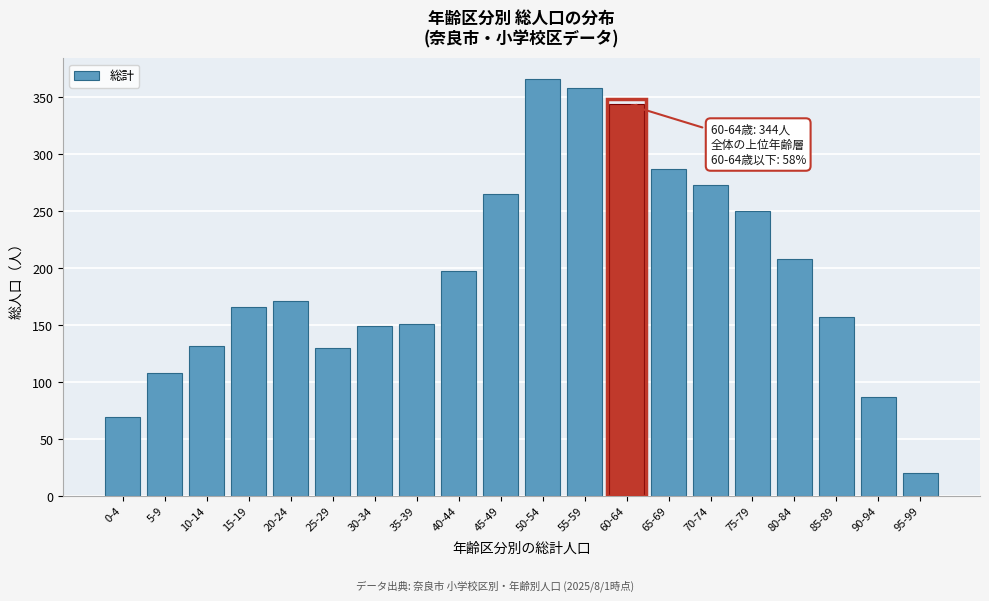

Reading left to right, transcribe all the data shown in this chart.

69	108	132	166	171	130	149	151	198	265	366	358	344	287	273	250	208	157	87	20